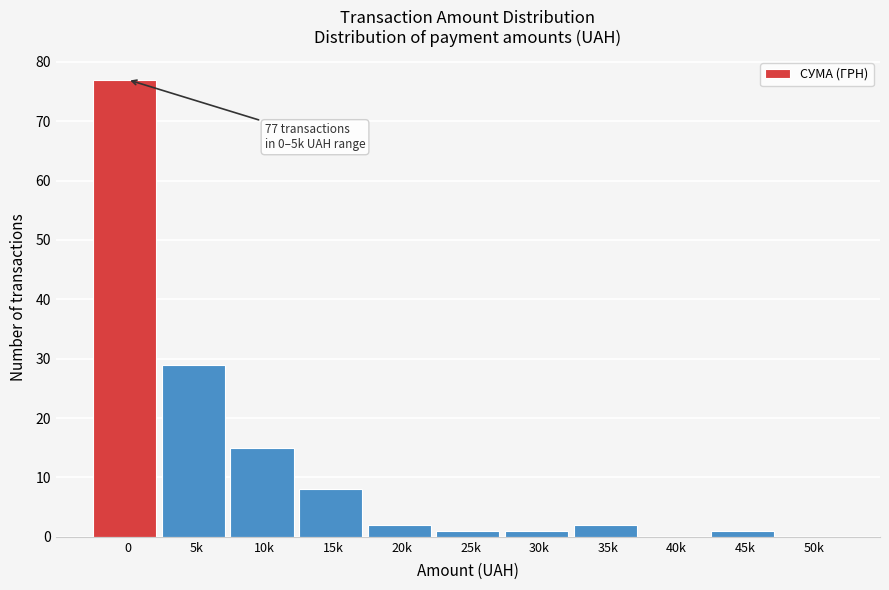

Reading left to right, transcribe all the data shown in this chart.

0=77	5k=29	10k=15	15k=8	20k=2	25k=1	30k=1	35k=2	40k=0	45k=1	50k=0